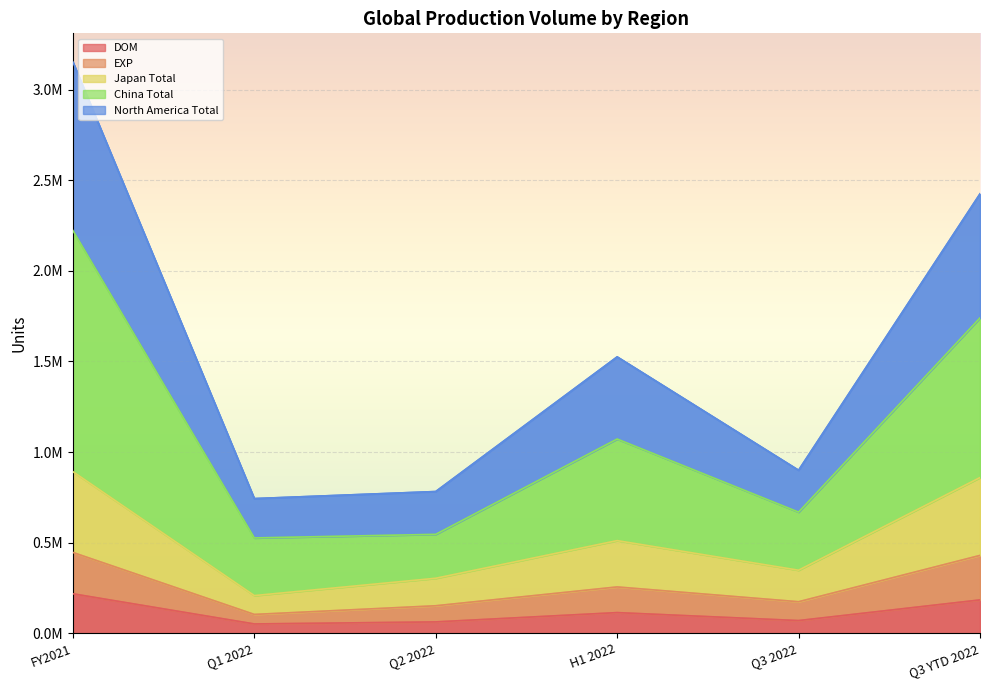

At which label is Japan Total closest to 549718?

H1 2022